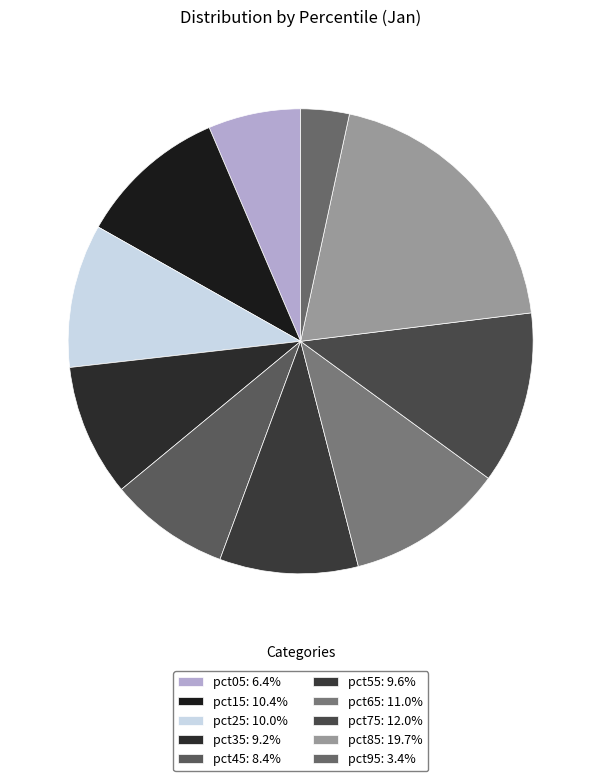

Which slice is the largest?

pct85